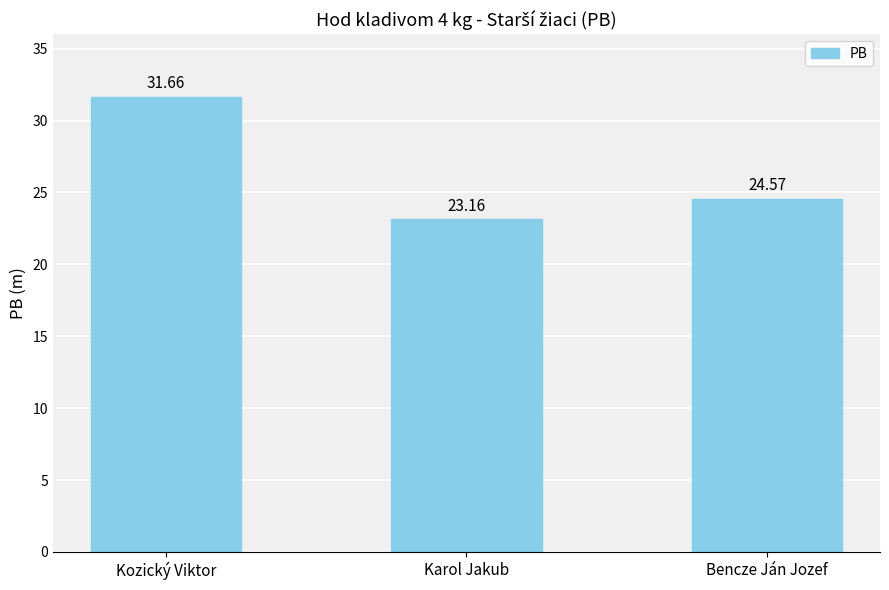

Rank the categories by value from lowest to highest.

Karol Jakub, Bencze Ján Jozef, Kozický Viktor